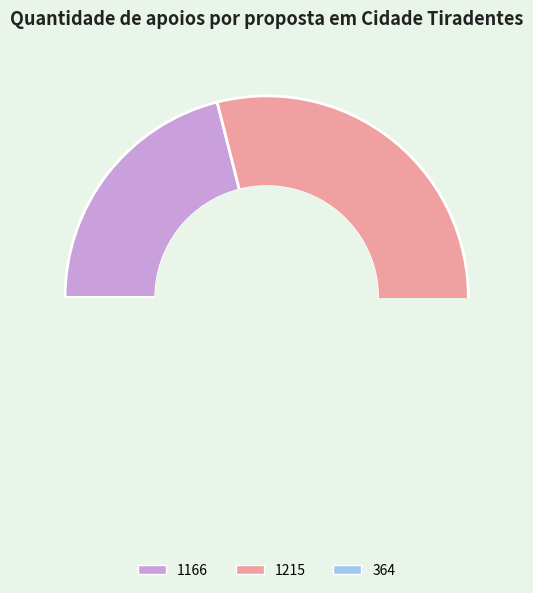

To the nearest percent, what is the difference between the largest and smallest slice percentages?

47%